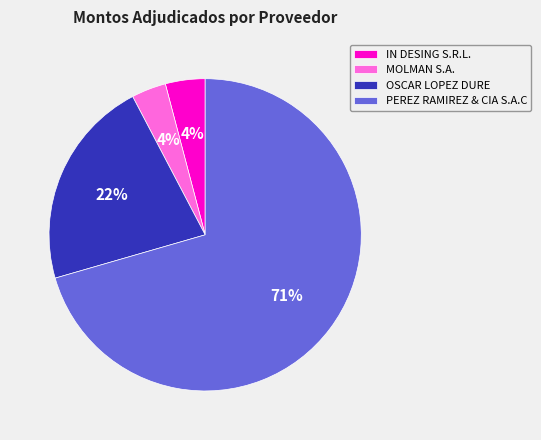

What is the largest slice in the pie chart?

PEREZ RAMIREZ & CIA S.A.C